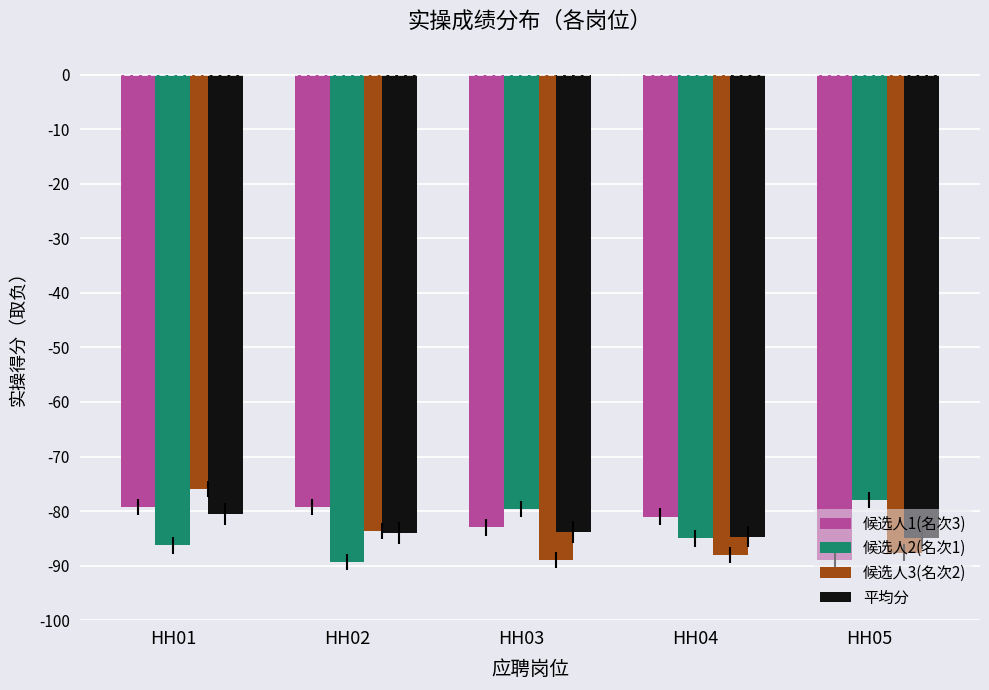

The 候选人1(名次3) series shows -79.3 at HH02. True or false?

True